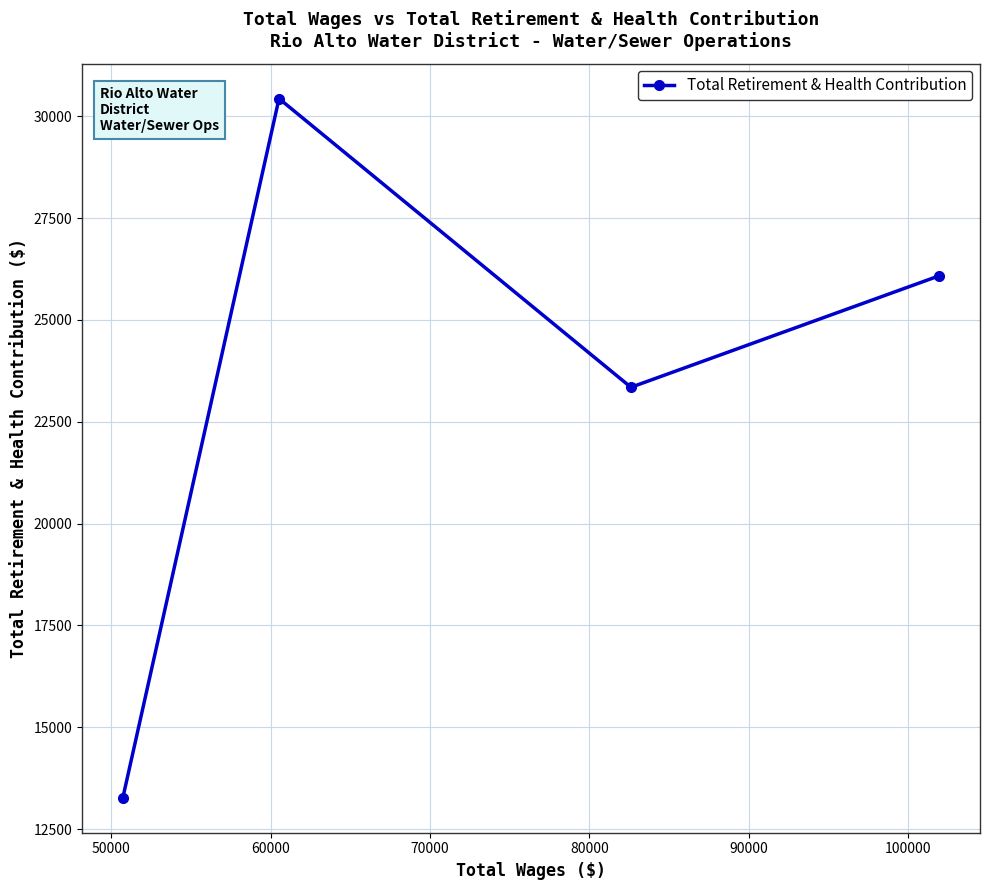

Reading right to left, list all the values displayed in this chart.

26082	23345	30433	13267